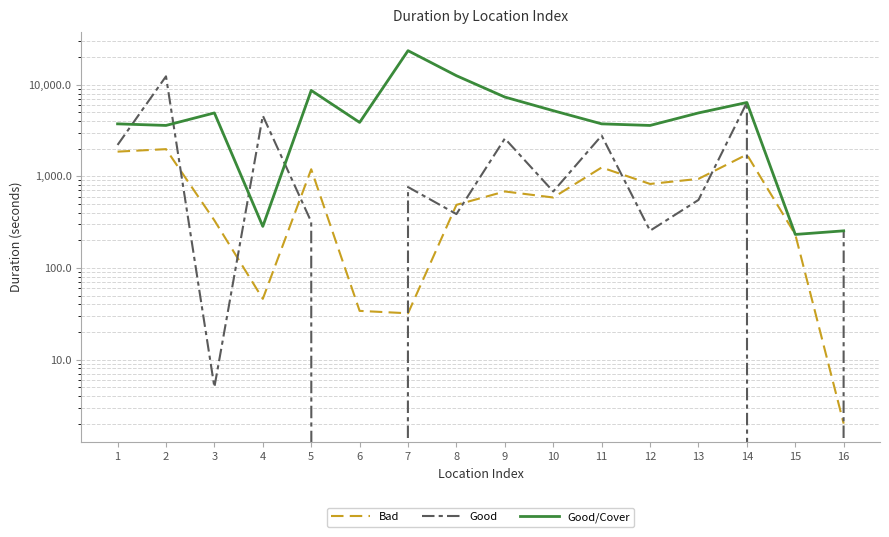

Between 12 and 15, which series saw the biggest shift?

Good/Cover